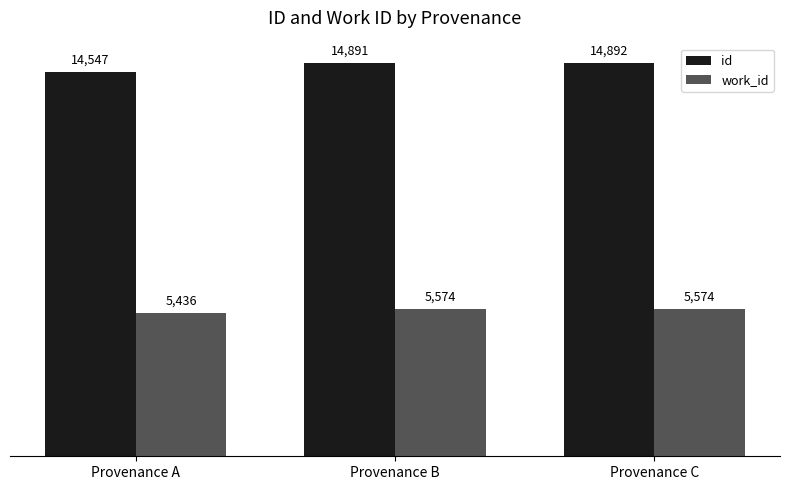

What is the difference between the maximum and minimum values in the id series?

345